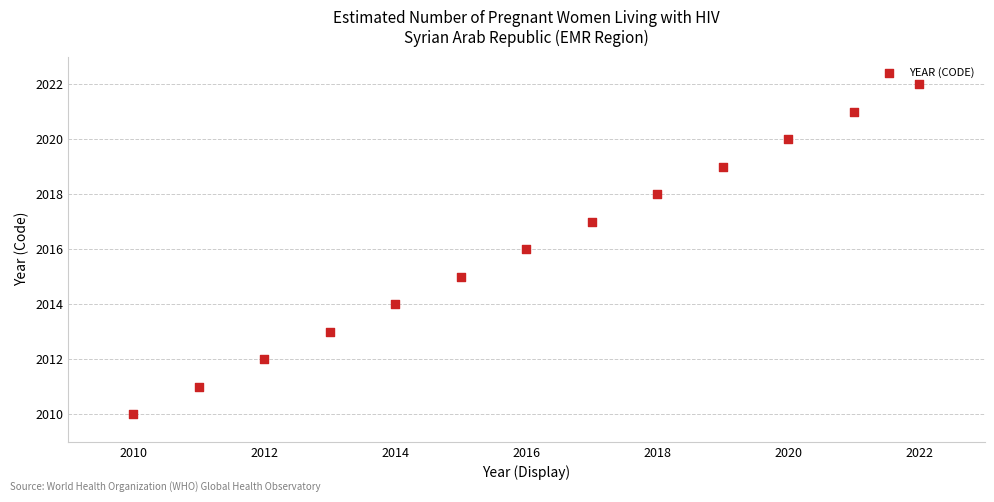

What is the range of X values (max minus min)?

12